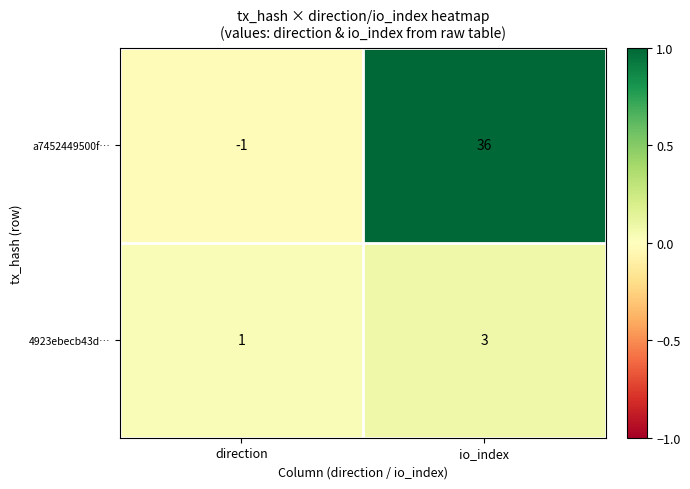

Which label corresponds to the largest value in the chart?

io_index